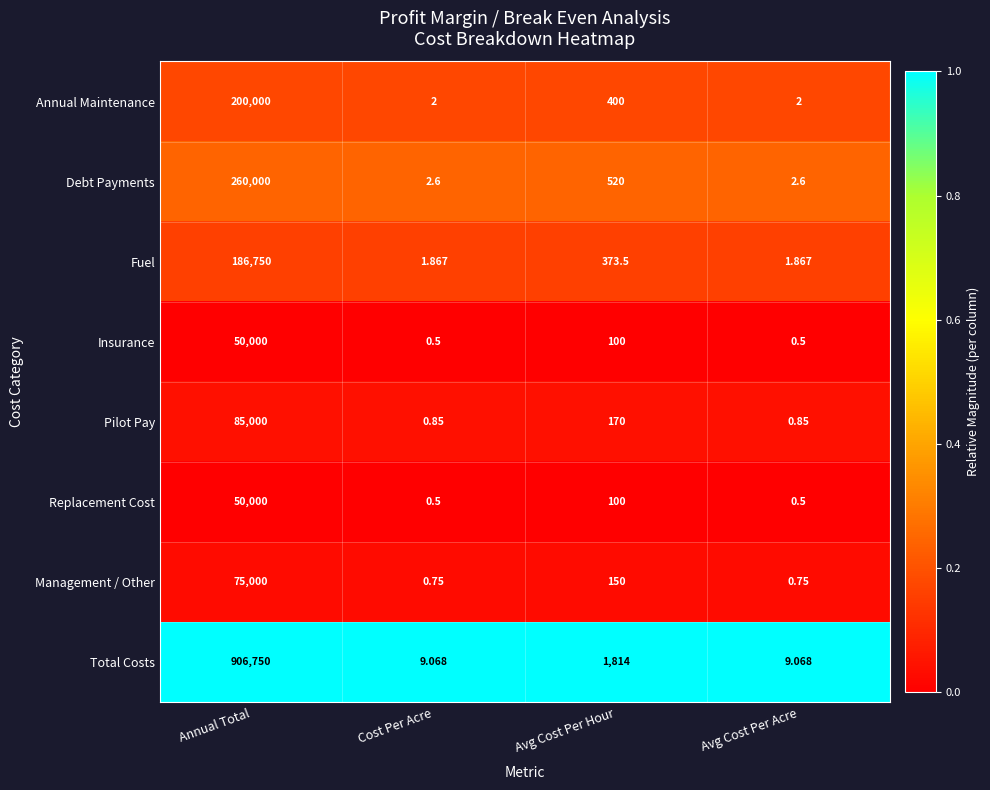

At which label does Annual Maintenance first exceed 400?

Annual Total